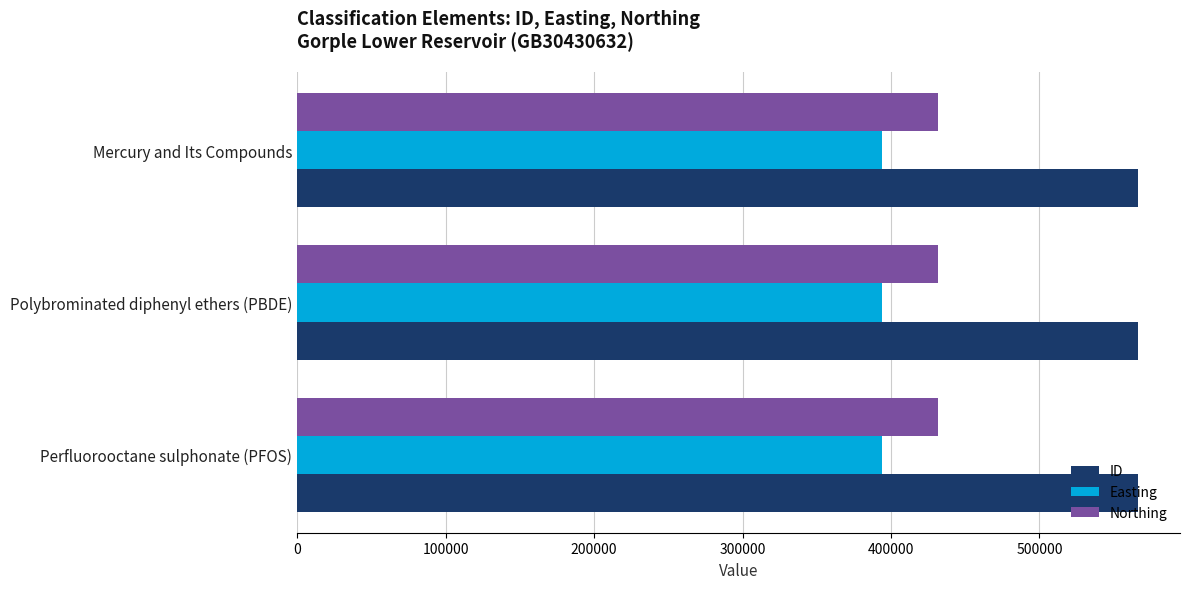

Rank the series by their average value, from lowest to highest.

Easting, Northing, ID